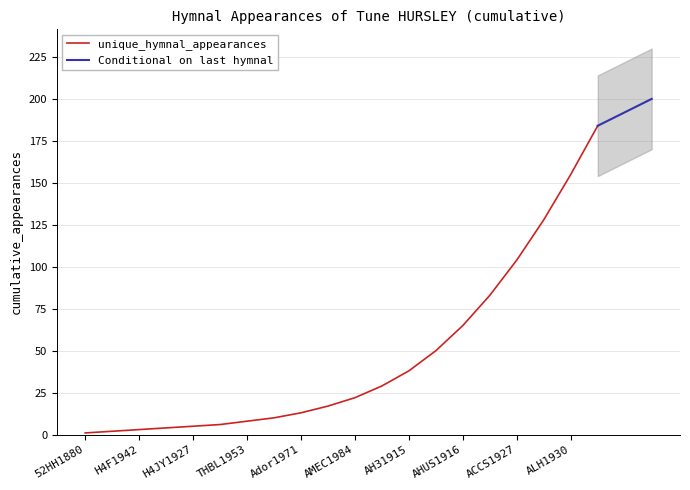

Is it true that unique_hymnal_appearances equals 8 at THBL1953?

True